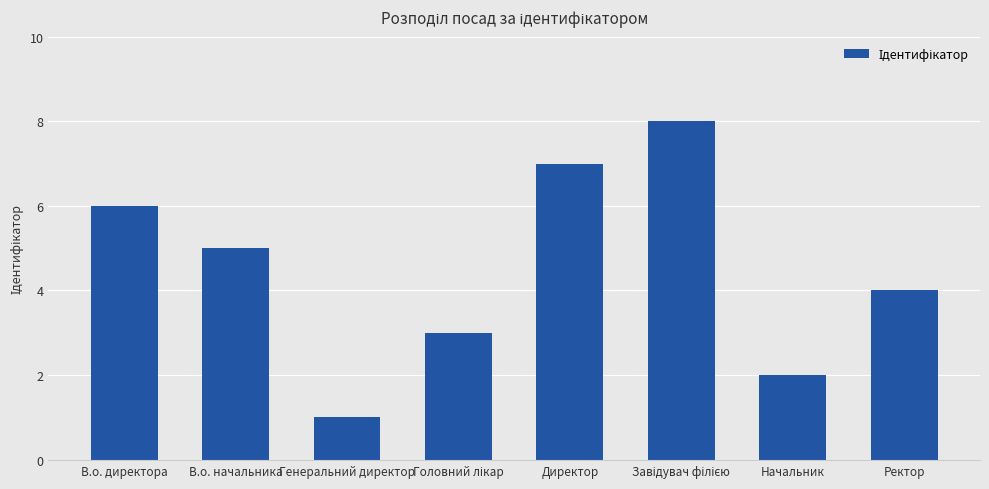

How many data points does each series have?

8